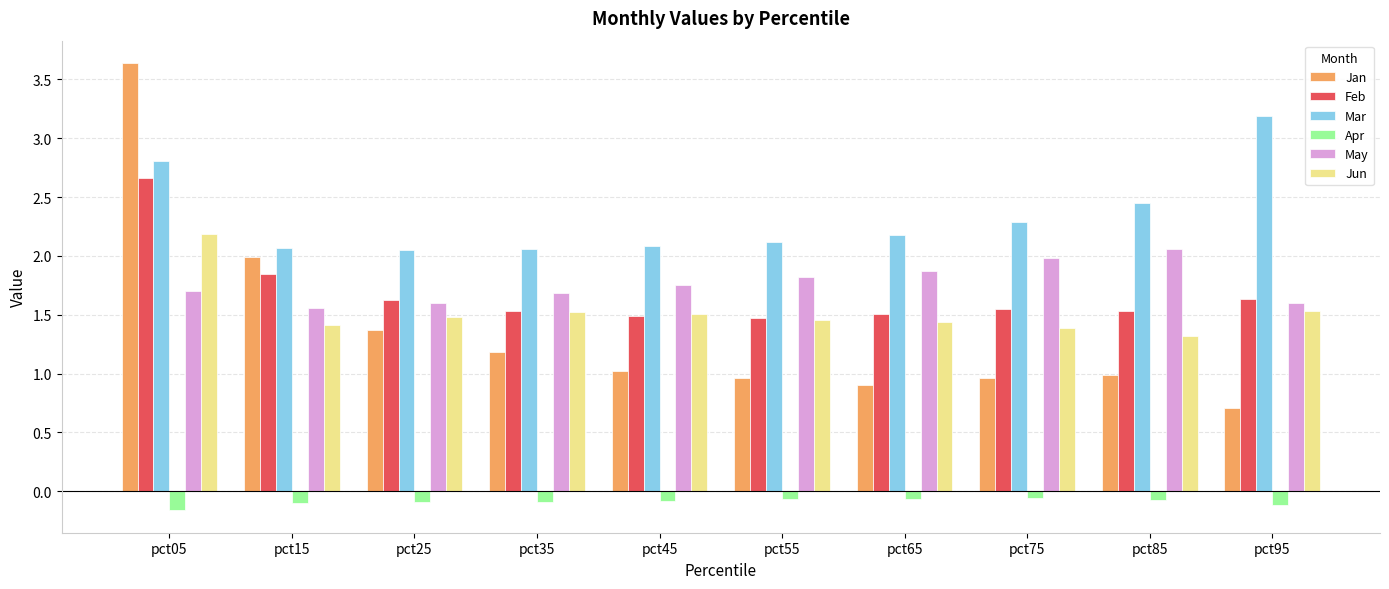

True or false: Jan has a value of 1.4 at pct25.

True